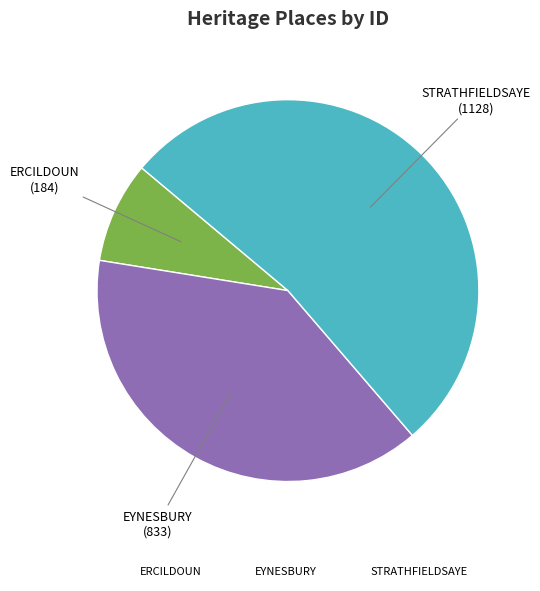

Which has a higher value, STRATHFIELDSAYE or ERCILDOUN?

STRATHFIELDSAYE